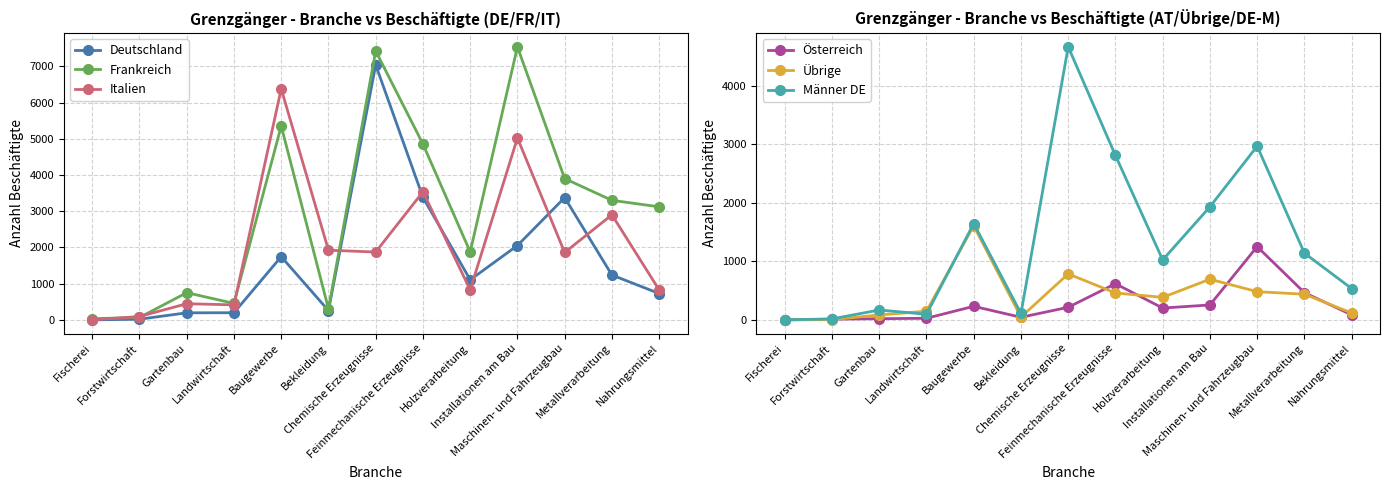

Which series has the largest total across all categories?

Frankreich